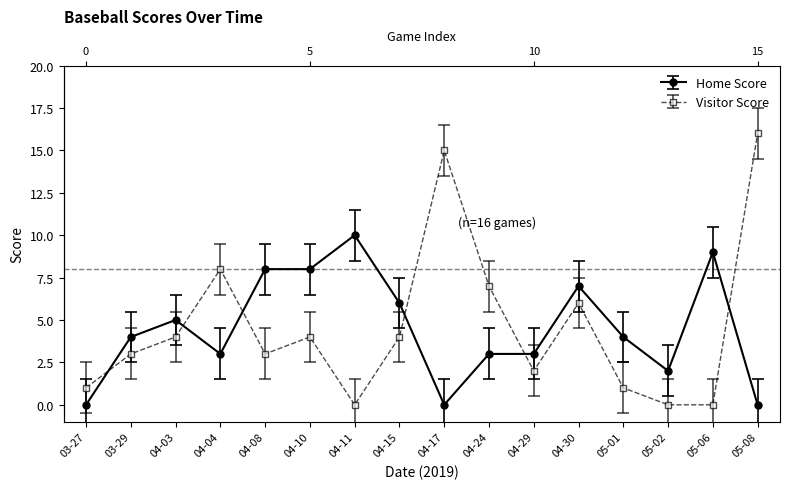

What is the average value of the Visitor Score series?

5